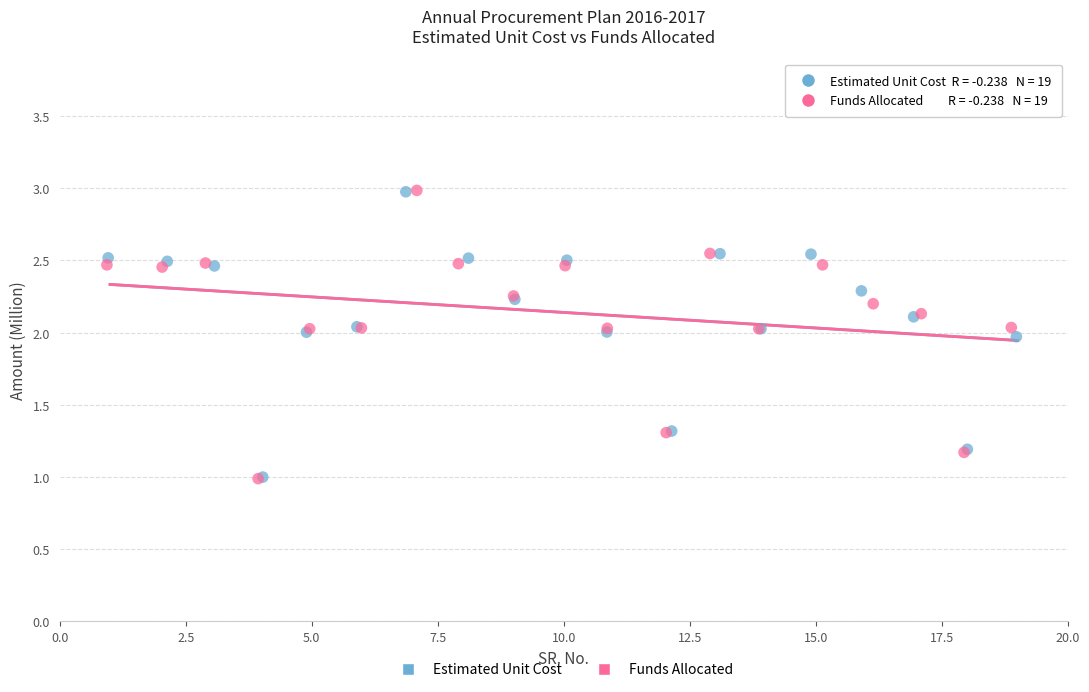

Which series has the widest spread of Y values?

Funds Allocated